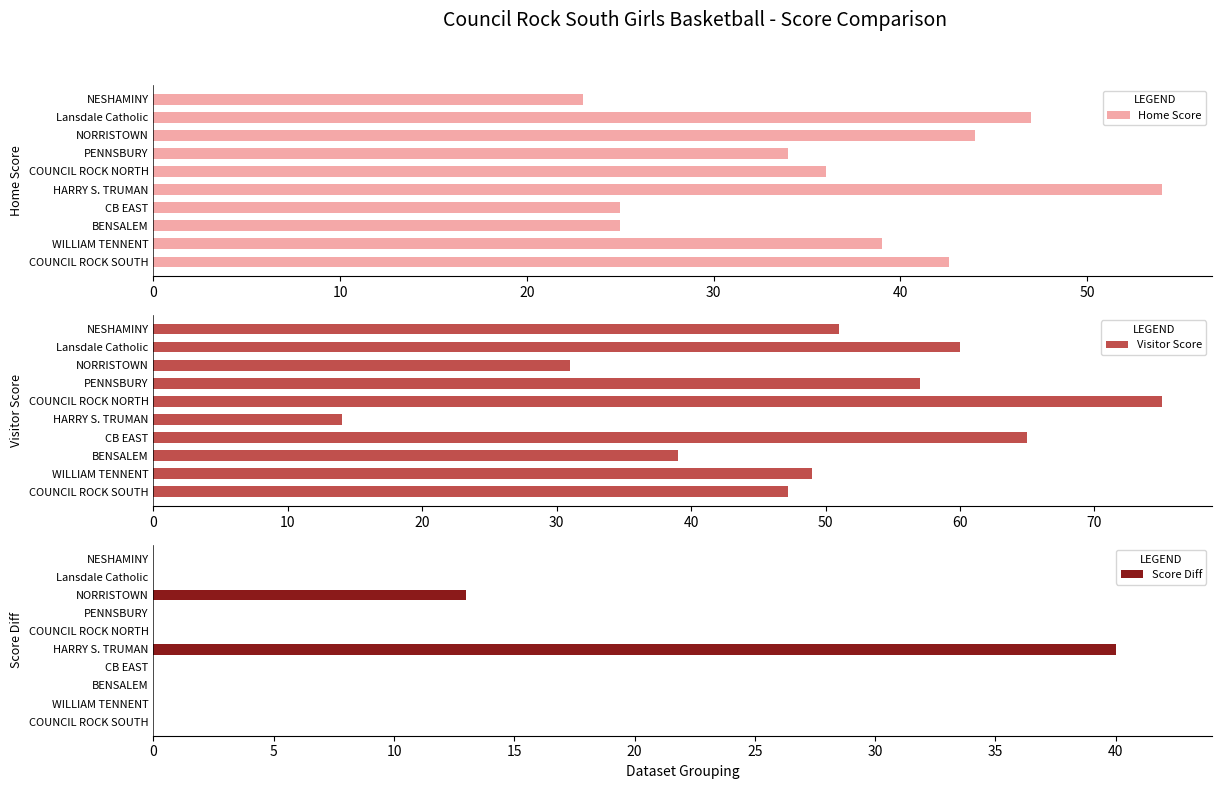

What value does the Home Score series have at COUNCIL ROCK SOUTH?

42.6